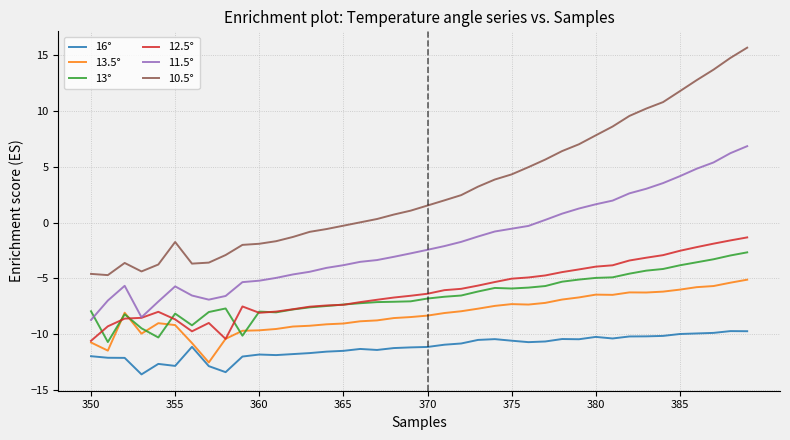

Which series has the widest spread of values?

10.5°